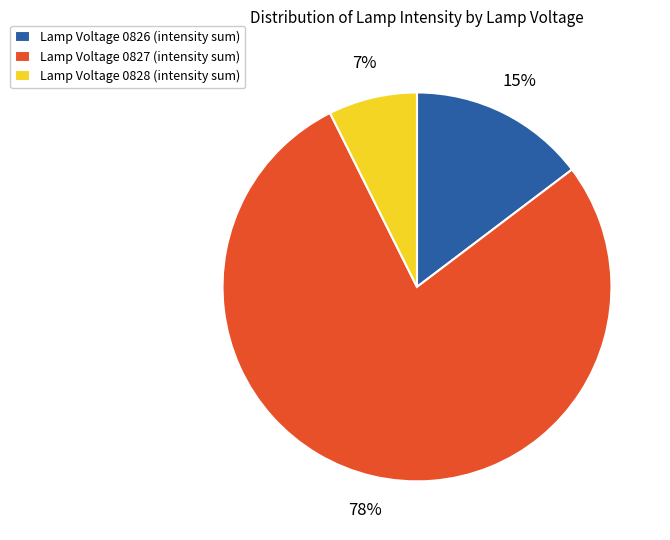

True or false: Lamp Voltage 0826 (intensity sum) accounts for 15% of the total.

True